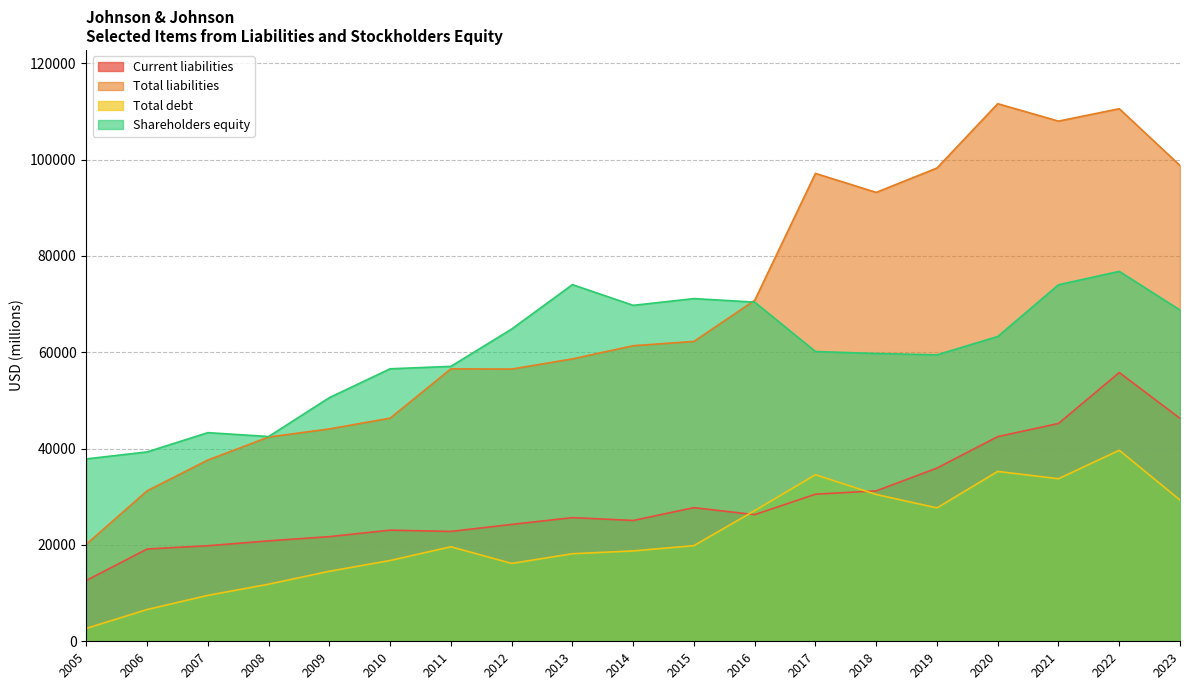

At which category does the chart reach its peak across all series?

2020